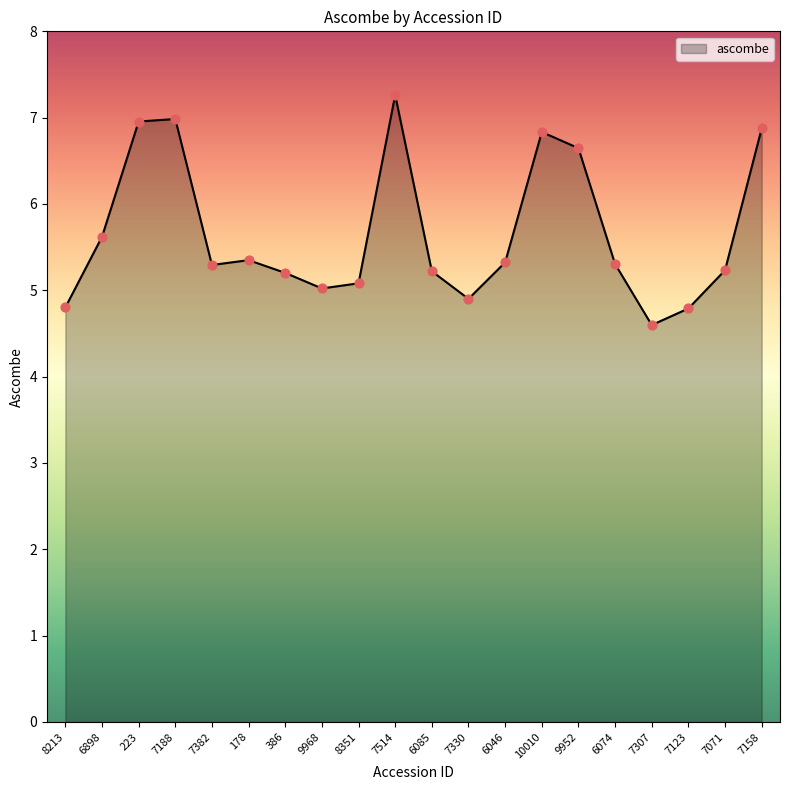

What is the change in value from 7514 to 6046?

-1.9